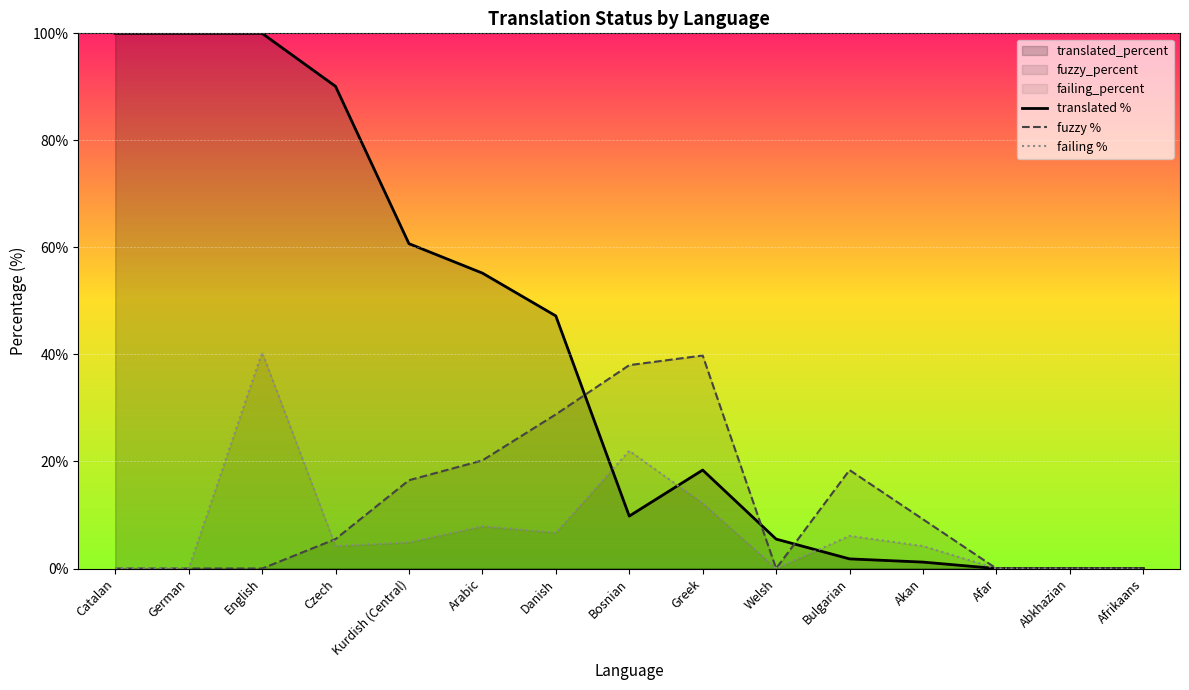

How many interior local peaks does the translated % series have?

1